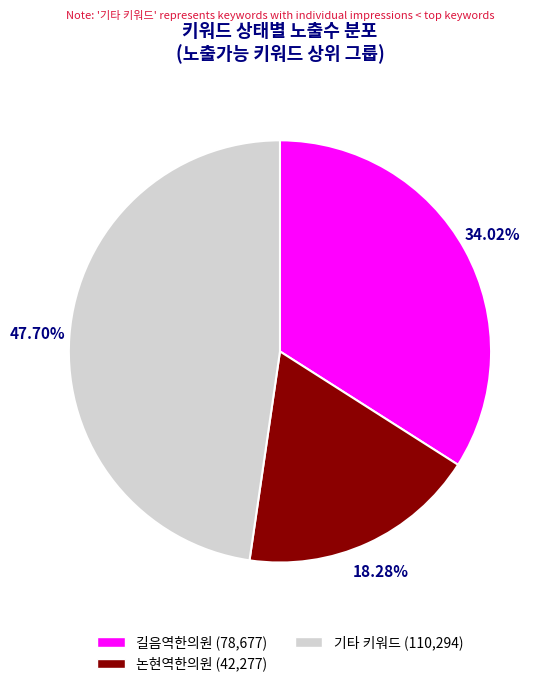

Is there any slice that represents more than half of the pie?

No